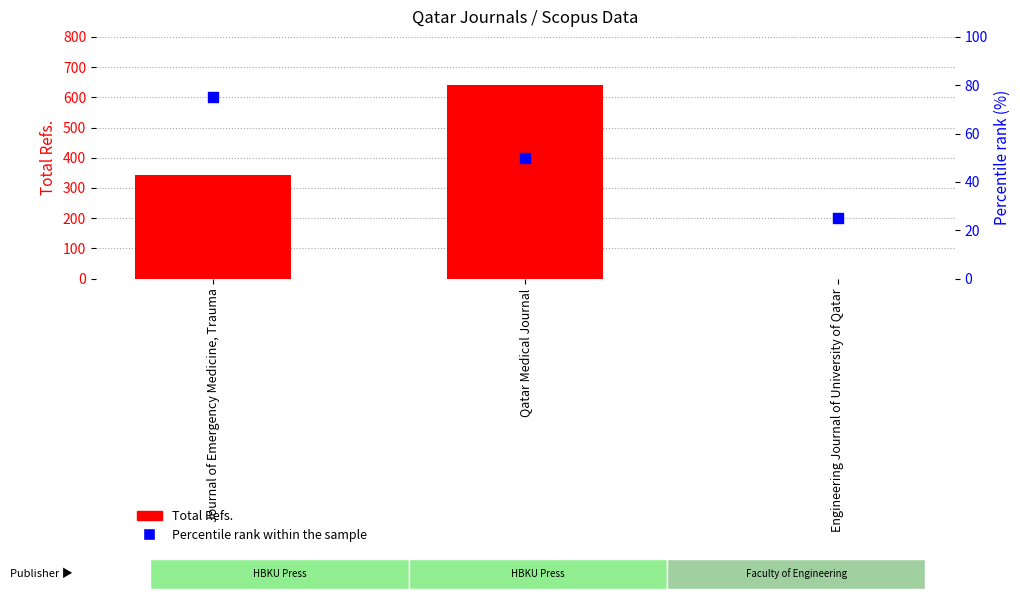

What are all the series names shown in the legend?

Total Refs., Percentile rank within the sample